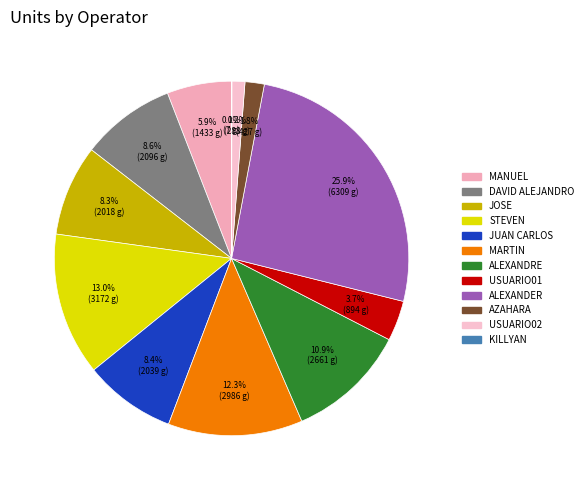

Which has a higher value, JUAN CARLOS or ALEXANDER?

ALEXANDER